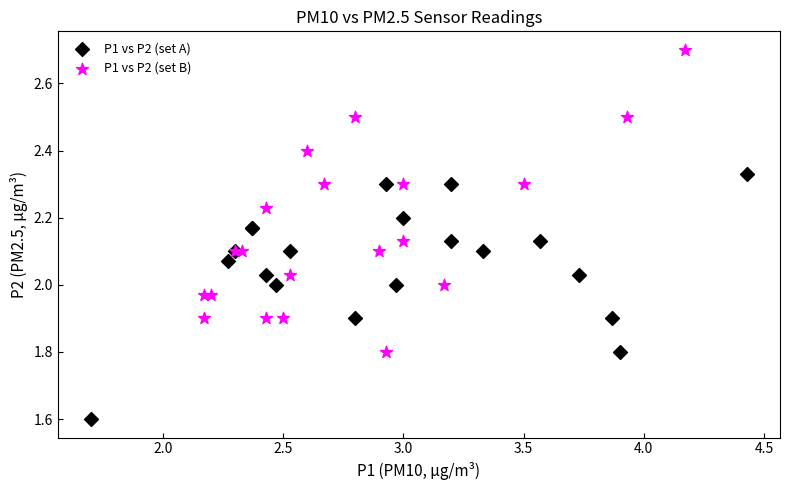

Which series contains the highest Y value?

P1 vs P2 (set B)